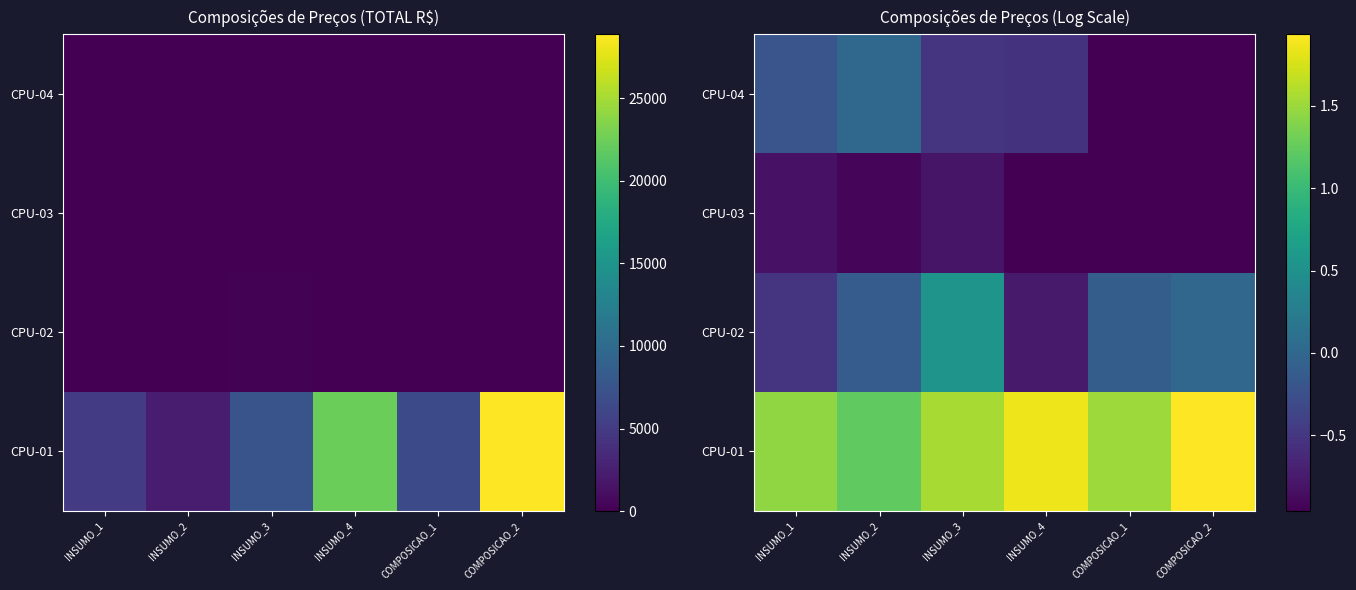

The value of CPU-02 at INSUMO_1 is -0.3. True or false?

False